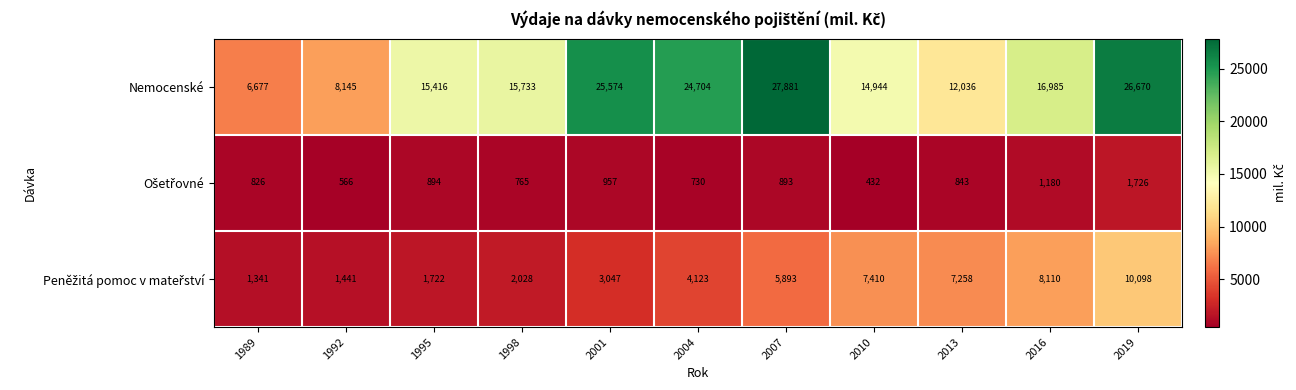

What is the spread (max minus min) of values at 1989?

5851